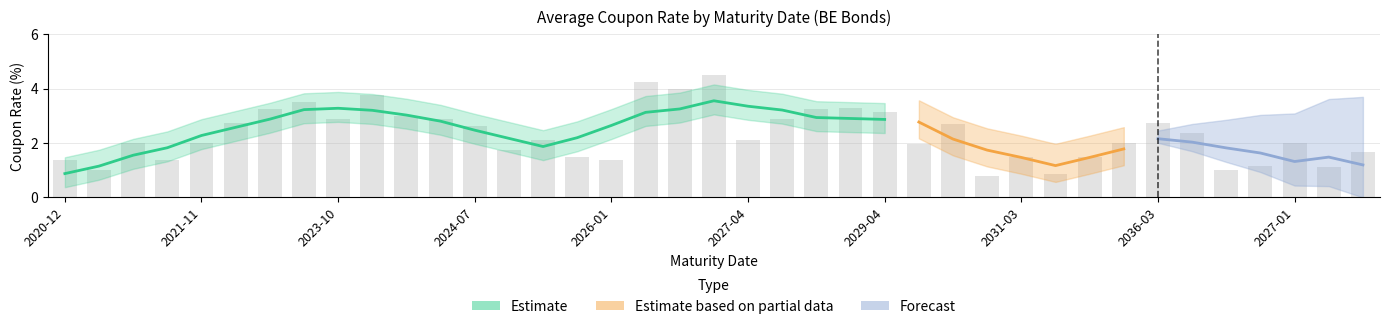

Between 2029-05-07 and 2029-10-29, which series saw the biggest shift?

Estimate